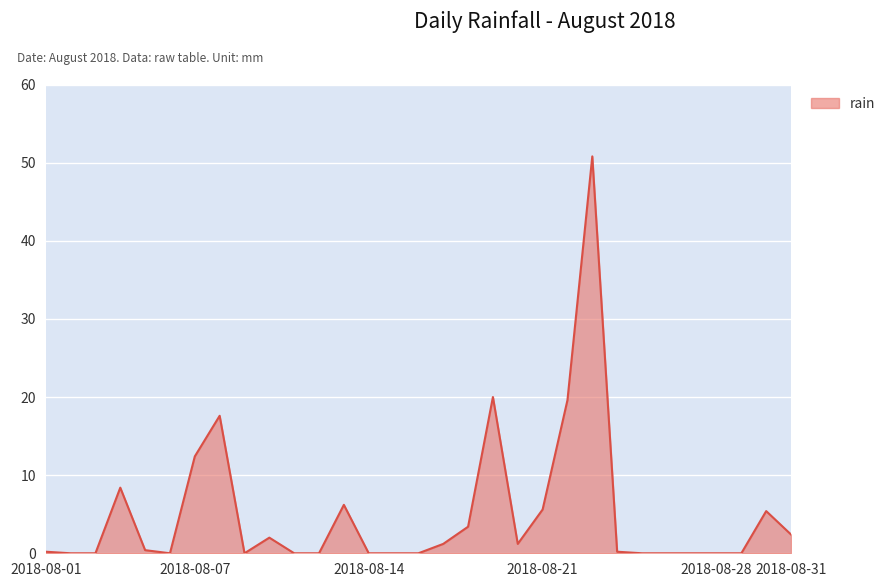

What is the difference between the maximum and minimum values?

50.8